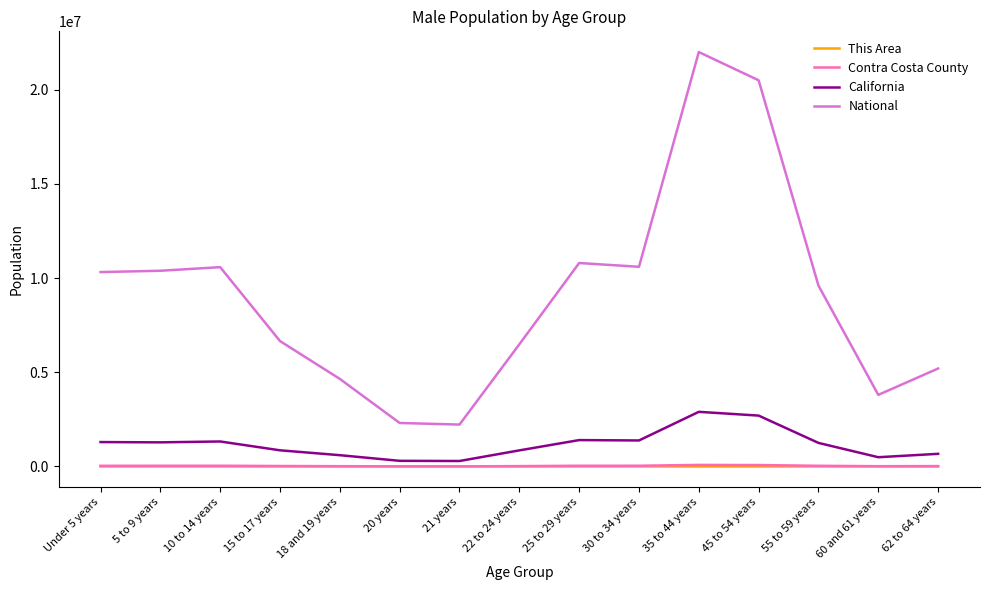

Is this an area chart (filled region under the line)?

No